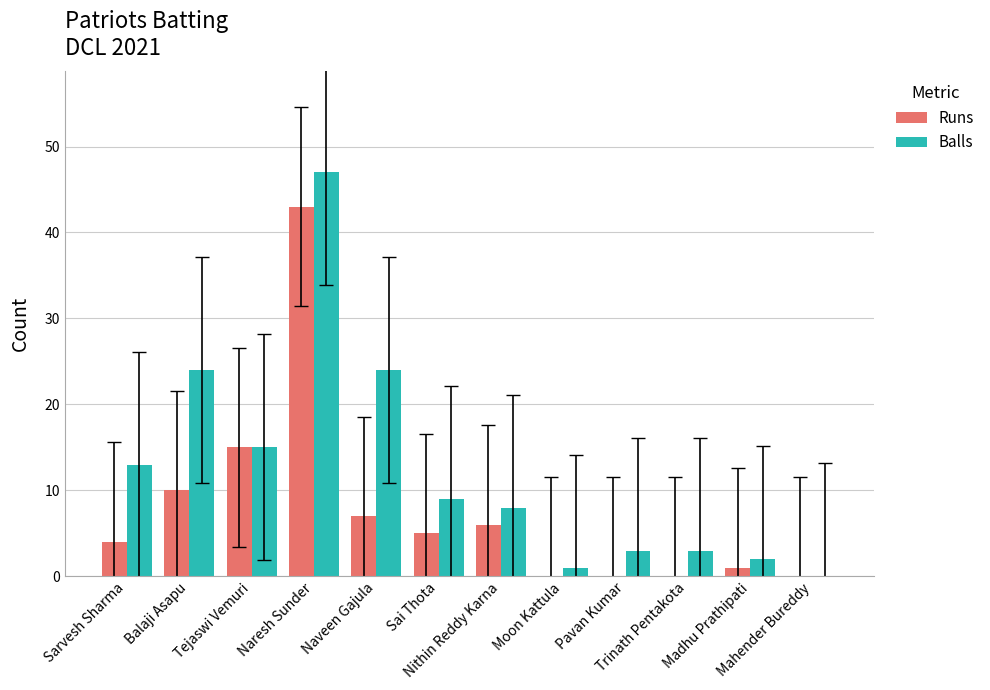

Which series changed the most between Trinath Pentakota and Mahender Bureddy?

Balls